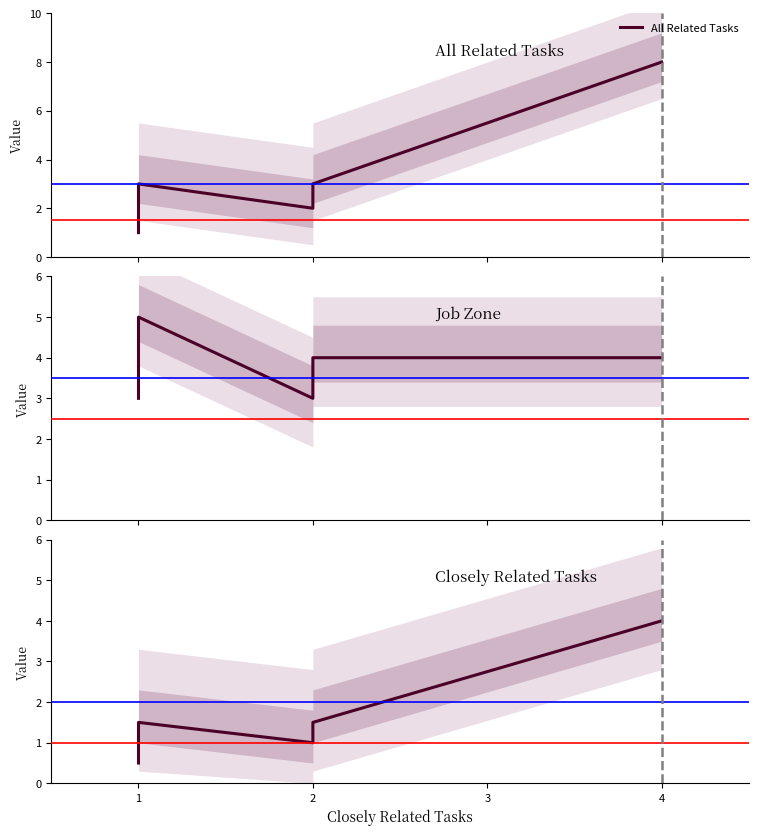

What is the value of the Job Zone point at the 3rd from the left?

3.0